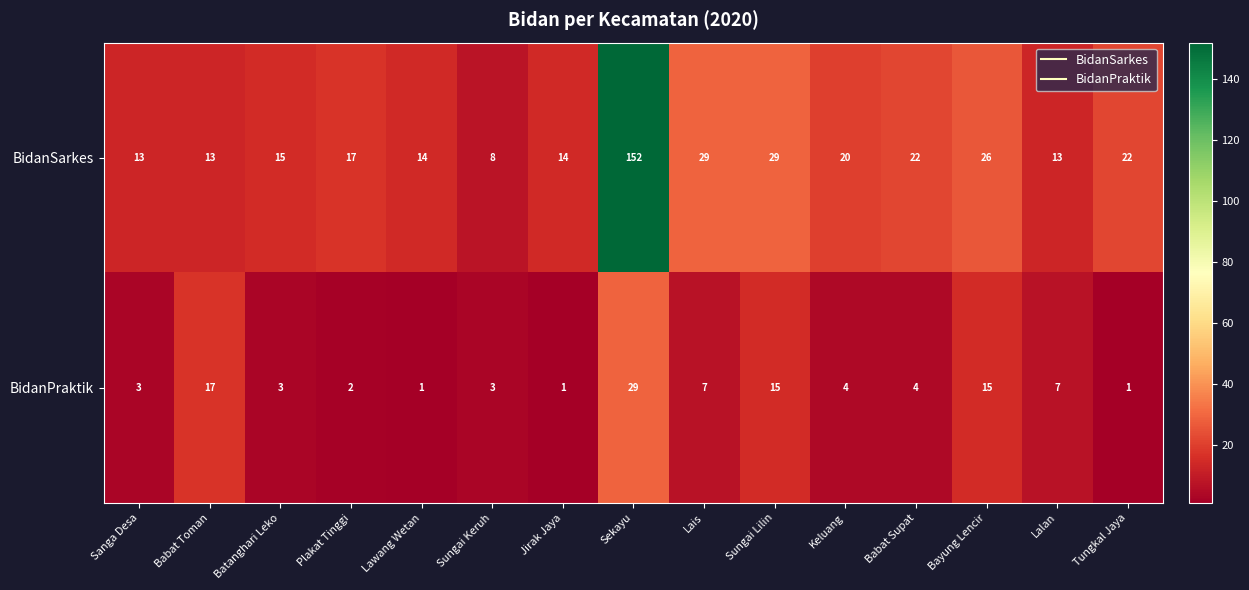

At which label does BidanPraktik first exceed 4?

Babat Toman